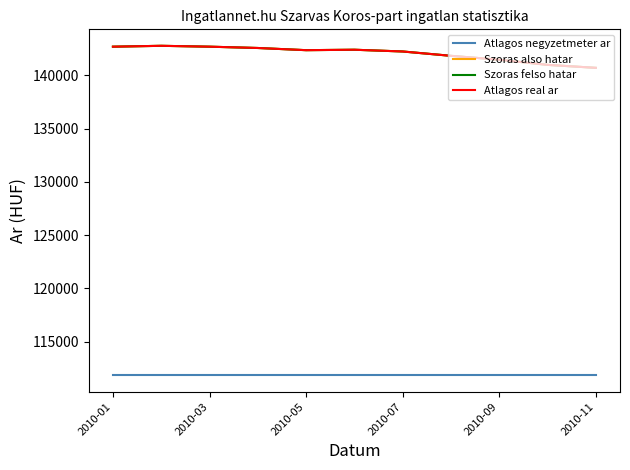

Does the chart display data point markers on the line(s)?

No